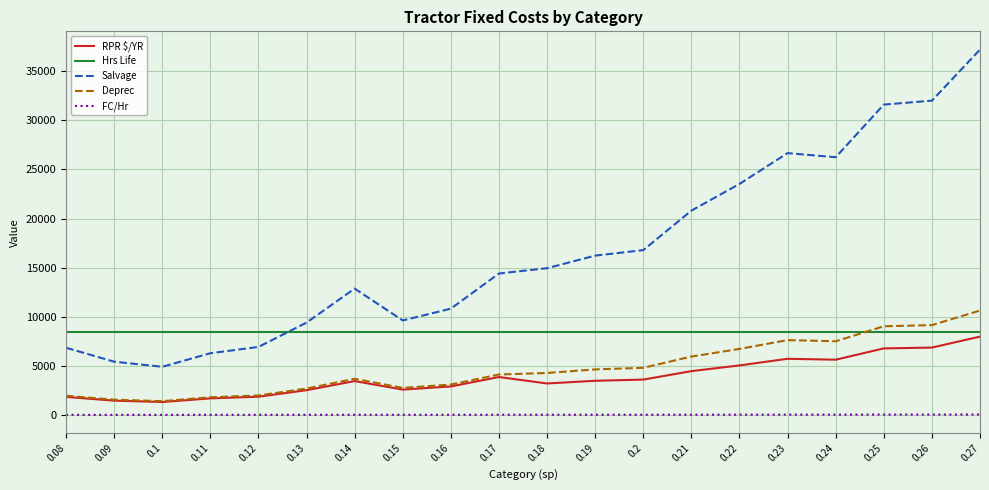

What position from the right is 0.17?

11